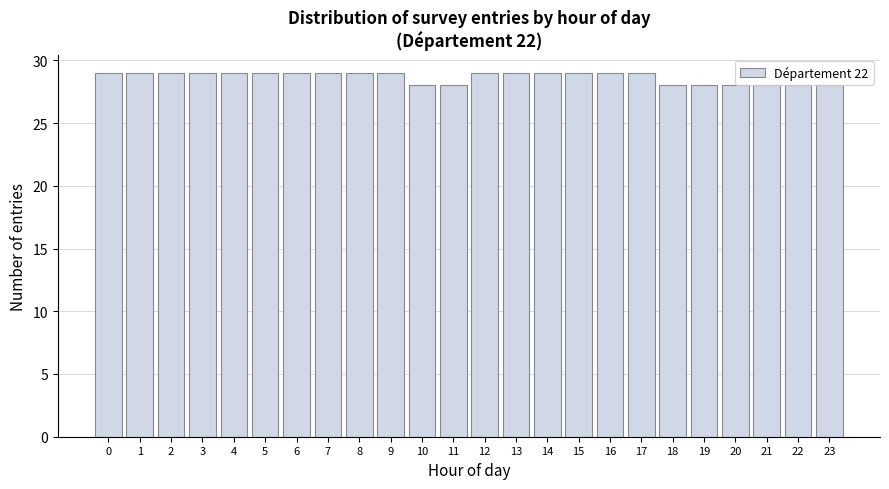

Reading left to right, what are all the values shown in this chart?

29	29	29	29	29	29	29	29	29	29	28	28	29	29	29	29	29	29	28	28	28	28	28	28